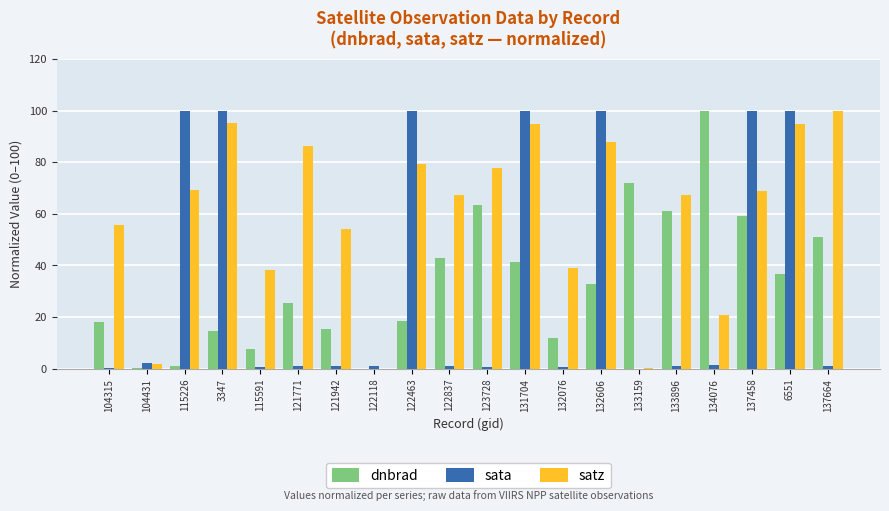

Which series changed the most between 115591 and 121771?

satz